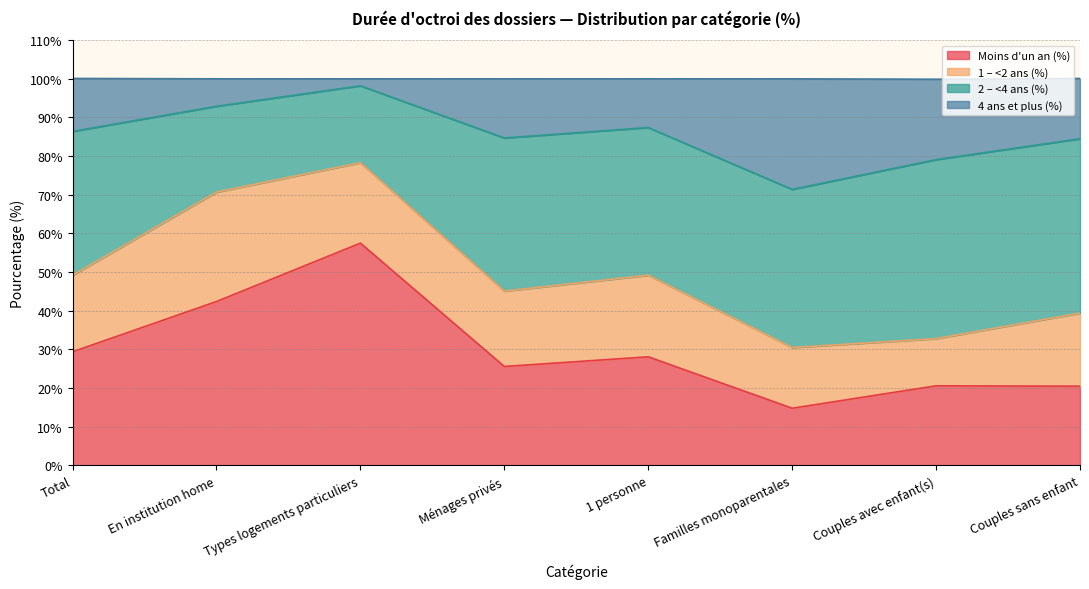

Is it true that Moins d'un an (%) equals 42.4 at En institution home?

True